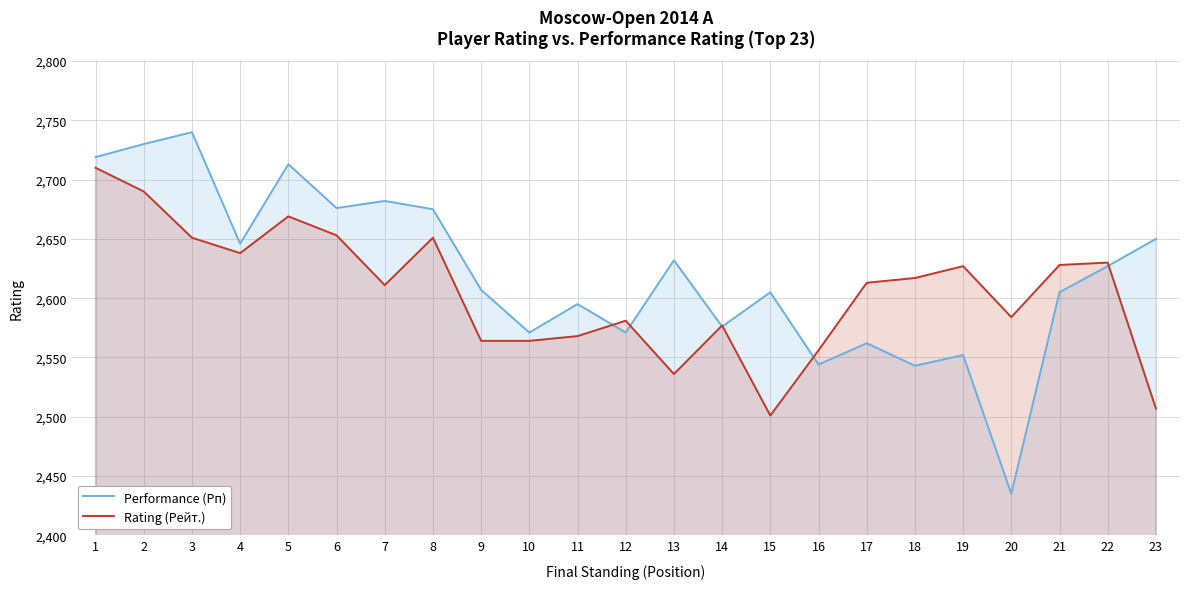

Which series has the largest range (max minus min)?

Performance (Рп)